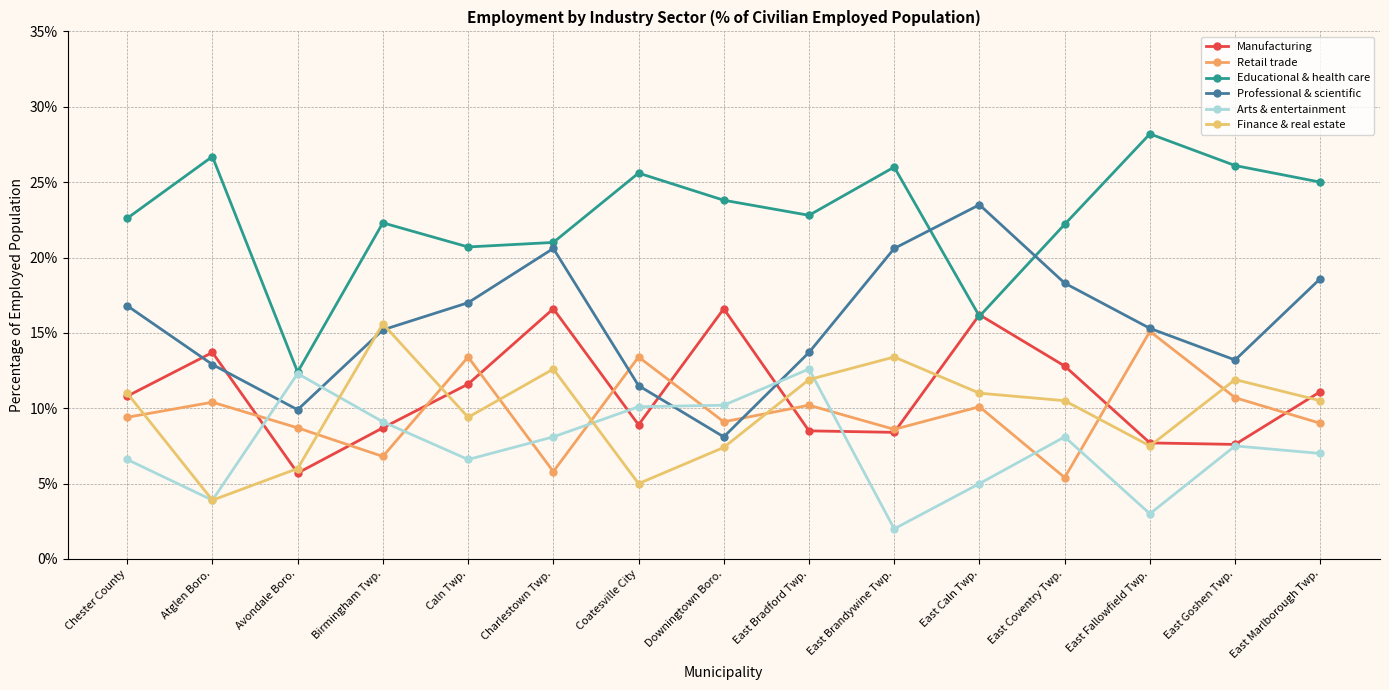

Reading right to left, extract all data points from this chart.

Manufacturing: East Marlborough Twp.=0.1	East Goshen Twp.=0.1	East Fallowfield Twp.=0.1	East Coventry Twp.=0.1	East Caln Twp.=0.2	East Brandywine Twp.=0.1	East Bradford Twp.=0.1	Downingtown Boro.=0.2	Coatesville City=0.1	Charlestown Twp.=0.2	Caln Twp.=0.1	Birmingham Twp.=0.1	Avondale Boro.=0.1	Atglen Boro.=0.1	Chester County=0.1
Retail trade: East Marlborough Twp.=0.1	East Goshen Twp.=0.1	East Fallowfield Twp.=0.2	East Coventry Twp.=0.1	East Caln Twp.=0.1	East Brandywine Twp.=0.1	East Bradford Twp.=0.1	Downingtown Boro.=0.1	Coatesville City=0.1	Charlestown Twp.=0.1	Caln Twp.=0.1	Birmingham Twp.=0.1	Avondale Boro.=0.1	Atglen Boro.=0.1	Chester County=0.1
Educational & health care: East Marlborough Twp.=0.2	East Goshen Twp.=0.3	East Fallowfield Twp.=0.3	East Coventry Twp.=0.2	East Caln Twp.=0.2	East Brandywine Twp.=0.3	East Bradford Twp.=0.2	Downingtown Boro.=0.2	Coatesville City=0.3	Charlestown Twp.=0.2	Caln Twp.=0.2	Birmingham Twp.=0.2	Avondale Boro.=0.1	Atglen Boro.=0.3	Chester County=0.2
Professional & scientific: East Marlborough Twp.=0.2	East Goshen Twp.=0.1	East Fallowfield Twp.=0.2	East Coventry Twp.=0.2	East Caln Twp.=0.2	East Brandywine Twp.=0.2	East Bradford Twp.=0.1	Downingtown Boro.=0.1	Coatesville City=0.1	Charlestown Twp.=0.2	Caln Twp.=0.2	Birmingham Twp.=0.2	Avondale Boro.=0.1	Atglen Boro.=0.1	Chester County=0.2
Arts & entertainment: East Marlborough Twp.=0.1	East Goshen Twp.=0.1	East Fallowfield Twp.=0.0	East Coventry Twp.=0.1	East Caln Twp.=0.1	East Brandywine Twp.=0.0	East Bradford Twp.=0.1	Downingtown Boro.=0.1	Coatesville City=0.1	Charlestown Twp.=0.1	Caln Twp.=0.1	Birmingham Twp.=0.1	Avondale Boro.=0.1	Atglen Boro.=0.0	Chester County=0.1
Finance & real estate: East Marlborough Twp.=0.1	East Goshen Twp.=0.1	East Fallowfield Twp.=0.1	East Coventry Twp.=0.1	East Caln Twp.=0.1	East Brandywine Twp.=0.1	East Bradford Twp.=0.1	Downingtown Boro.=0.1	Coatesville City=0.1	Charlestown Twp.=0.1	Caln Twp.=0.1	Birmingham Twp.=0.2	Avondale Boro.=0.1	Atglen Boro.=0.0	Chester County=0.1